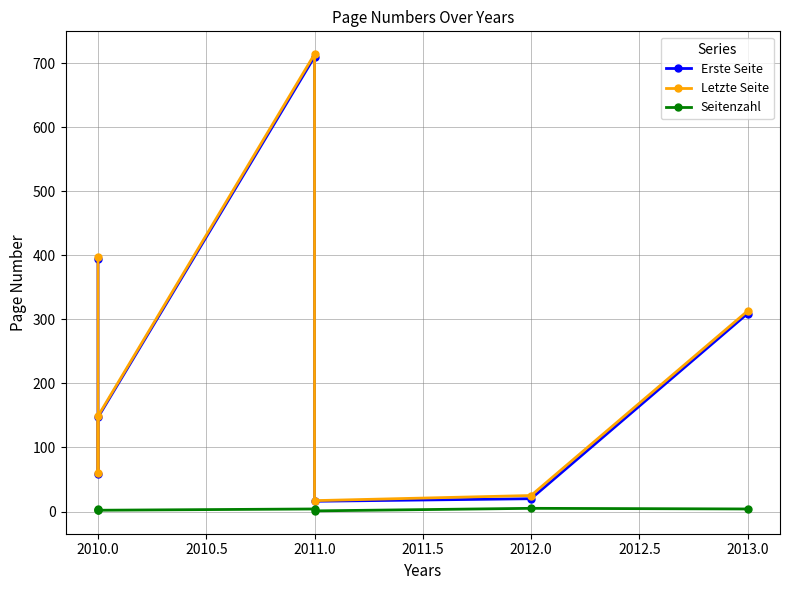

What is the difference between the highest and lowest values at 2013.0?

309